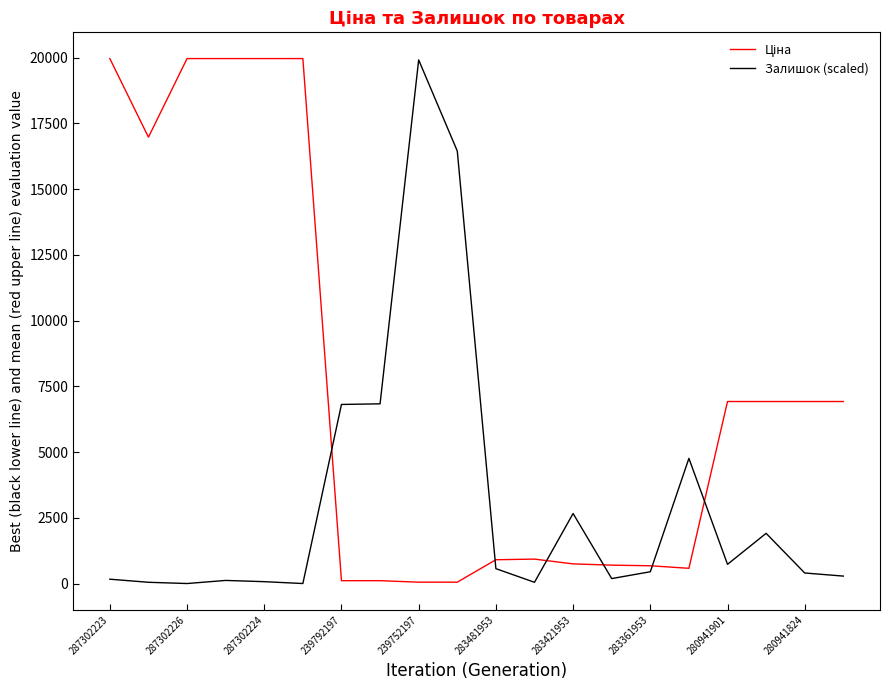

What is the highest value of the Залишок (scaled) series?

19912.8